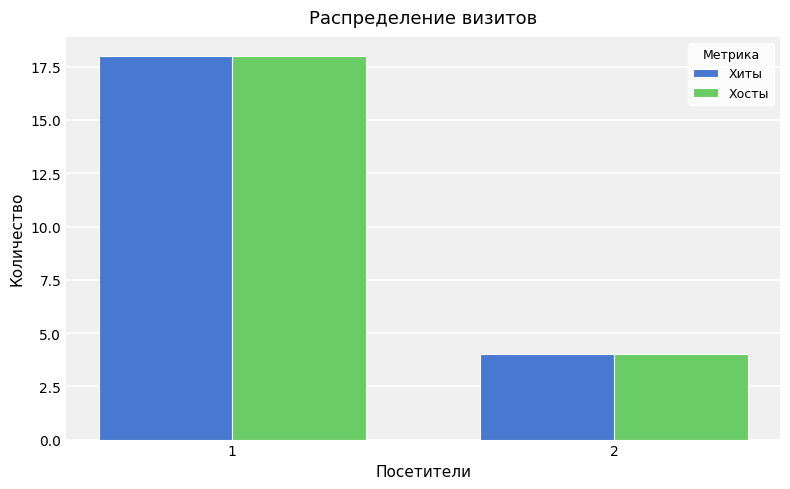

What is the sum of the Хиты values at 1 and 2?

22